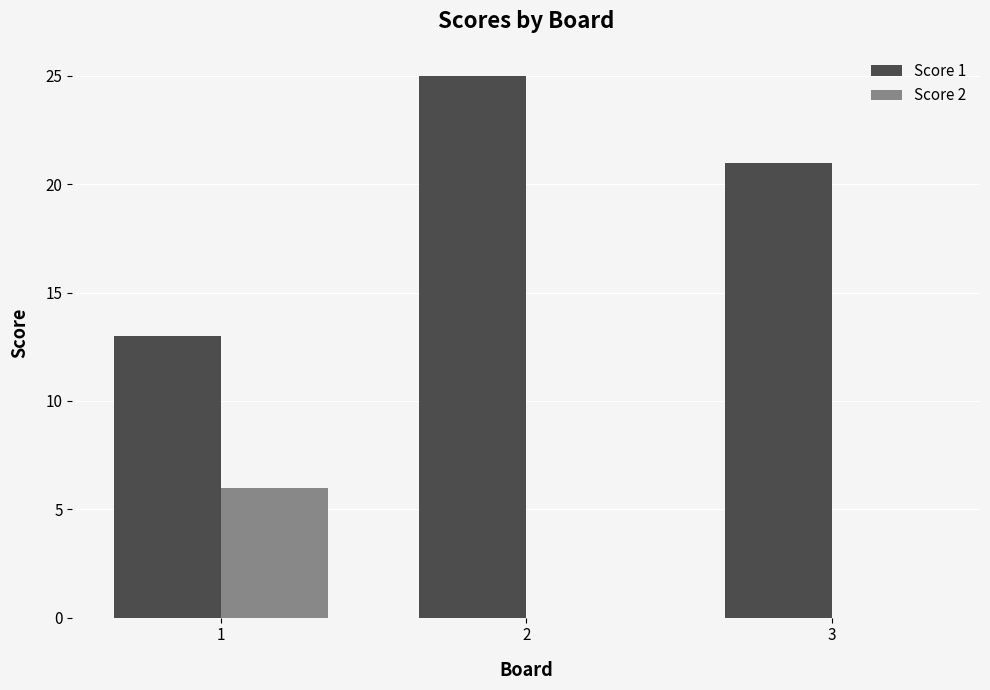

Reading left to right, transcribe all the data shown in this chart.

Score 1: 13	25	21
Score 2: 6	0	0